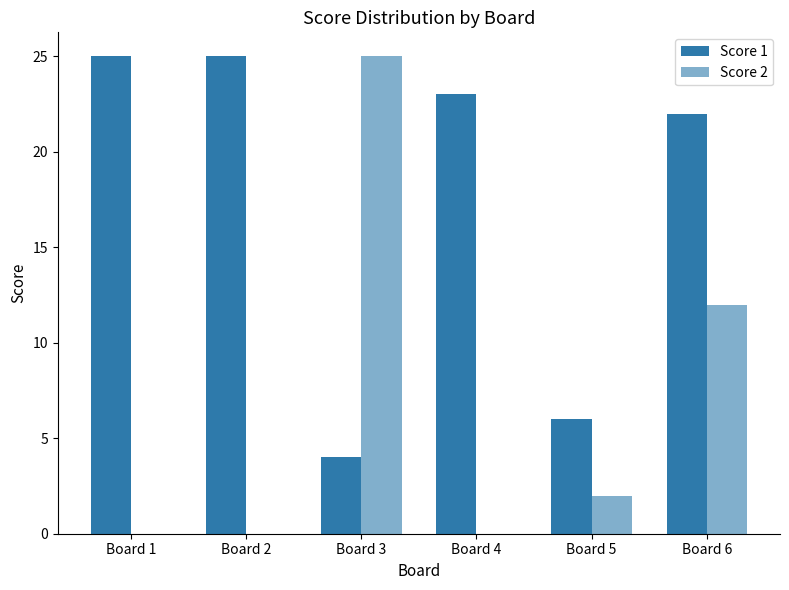

Which series has the widest spread of values?

Score 2